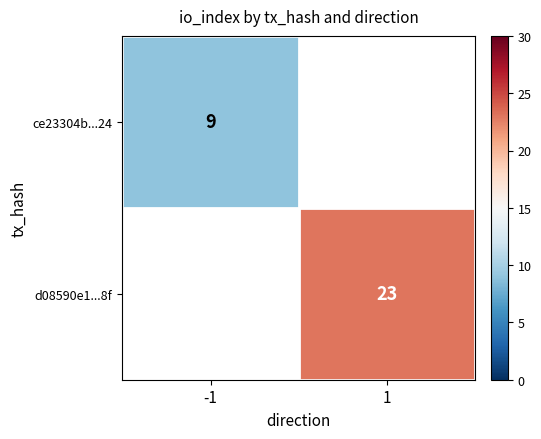

The value of ce23304b...24 at -1 is 3. True or false?

False